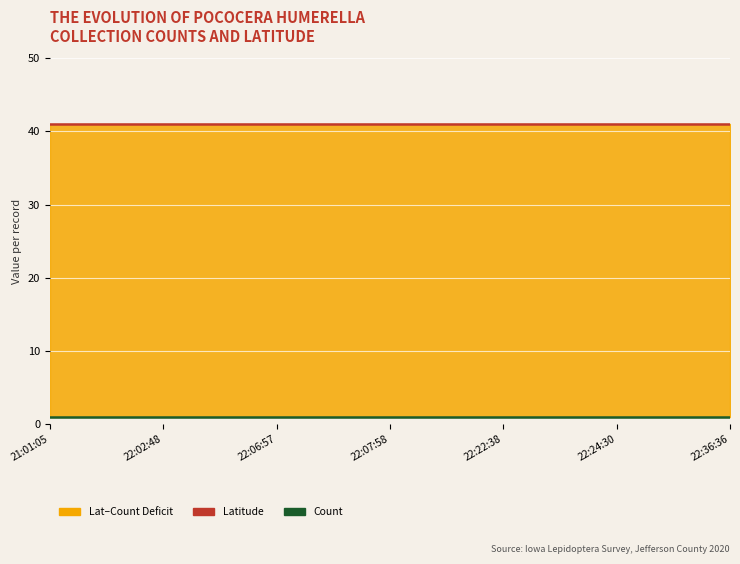

At which label does Count reach its peak?

21:01:05